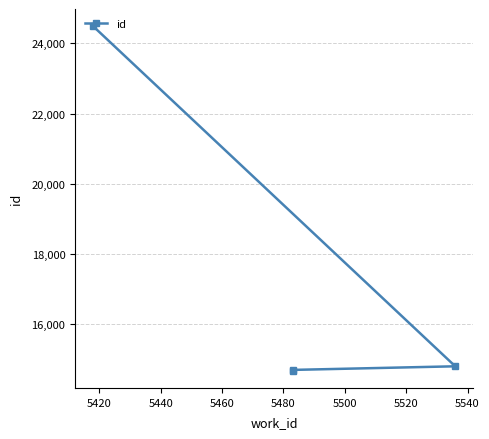

Count the number of values greater than 14805.

1